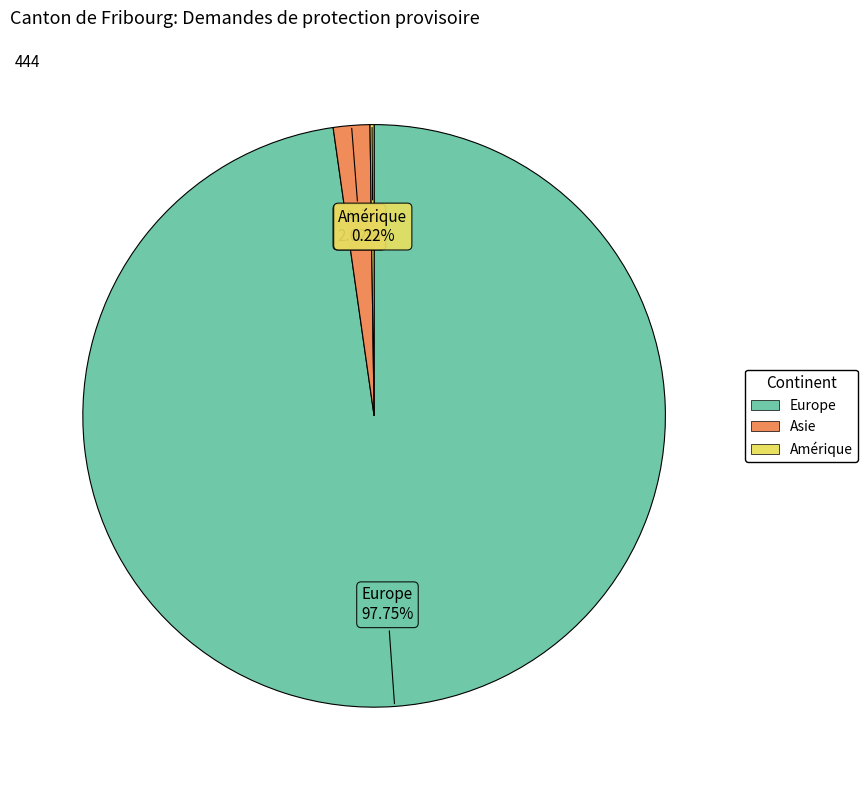

Is there a majority slice in this chart?

Yes